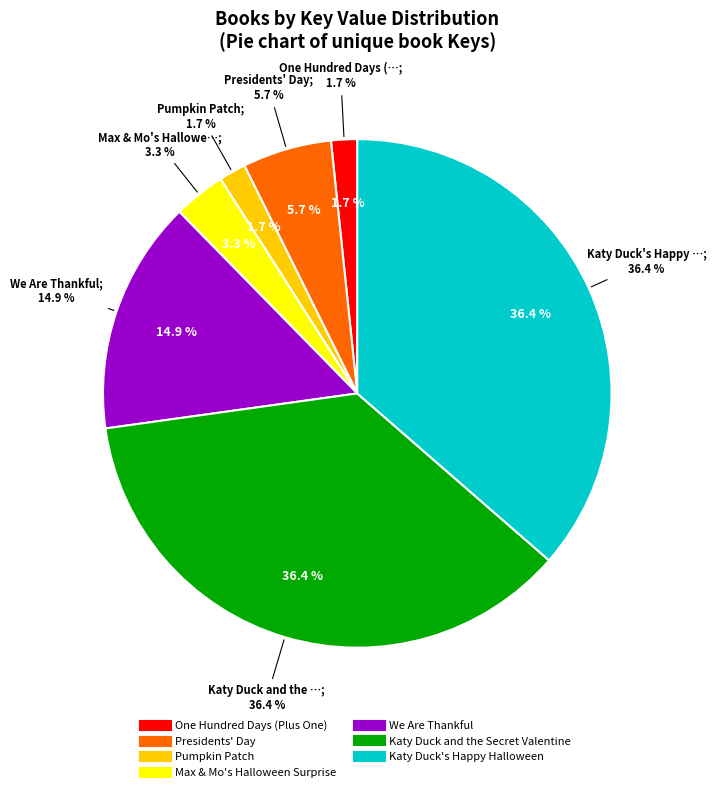

Which category has the biggest portion of the pie?

Katy Duck and the Secret Valentine